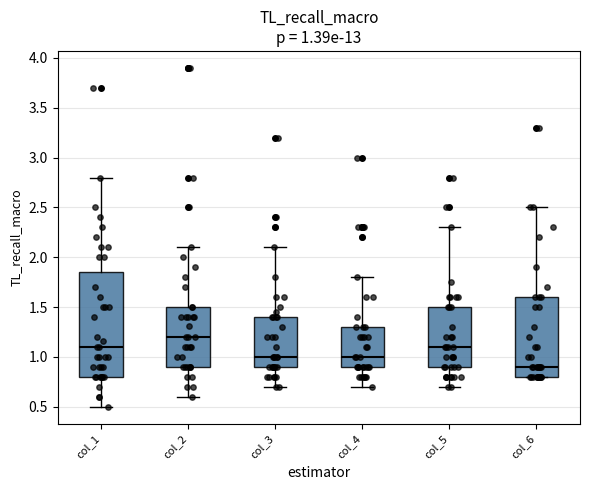

Which box's median line is the lowest?

col_6